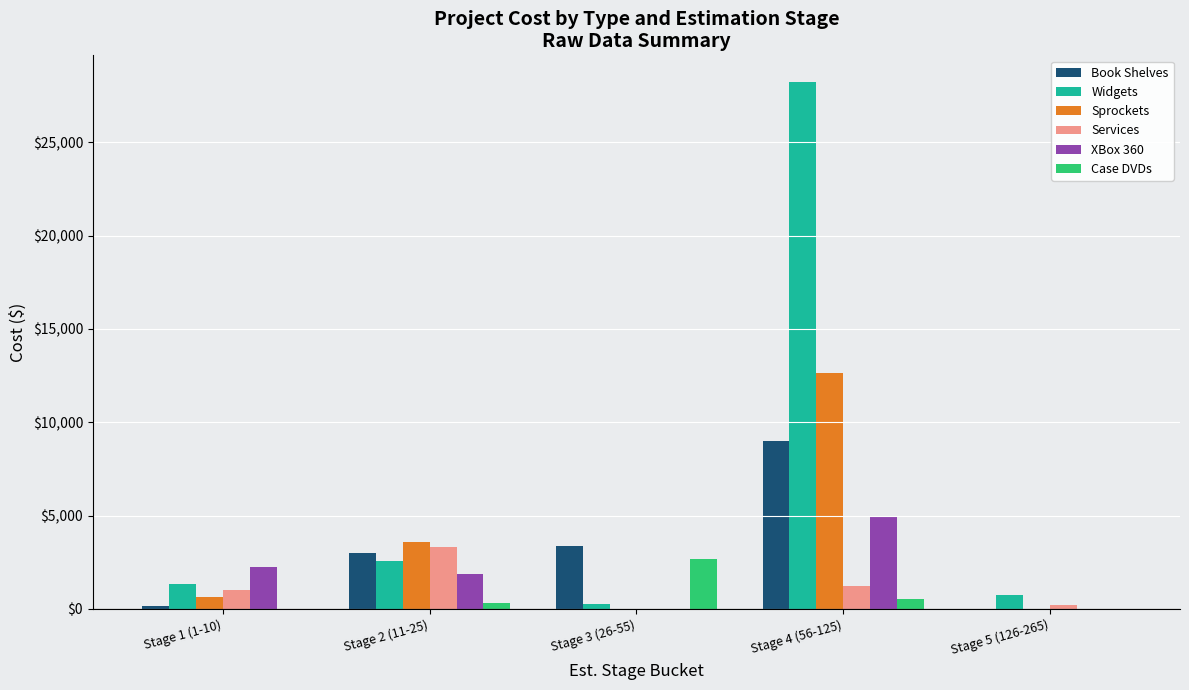

Which series has the largest total across all categories?

Widgets